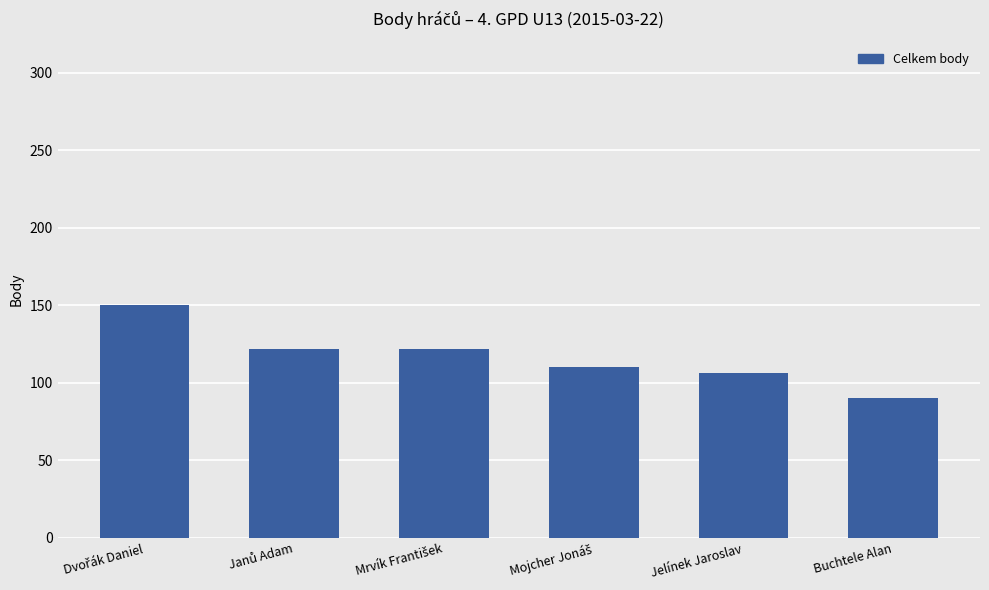

What is the average value?

117